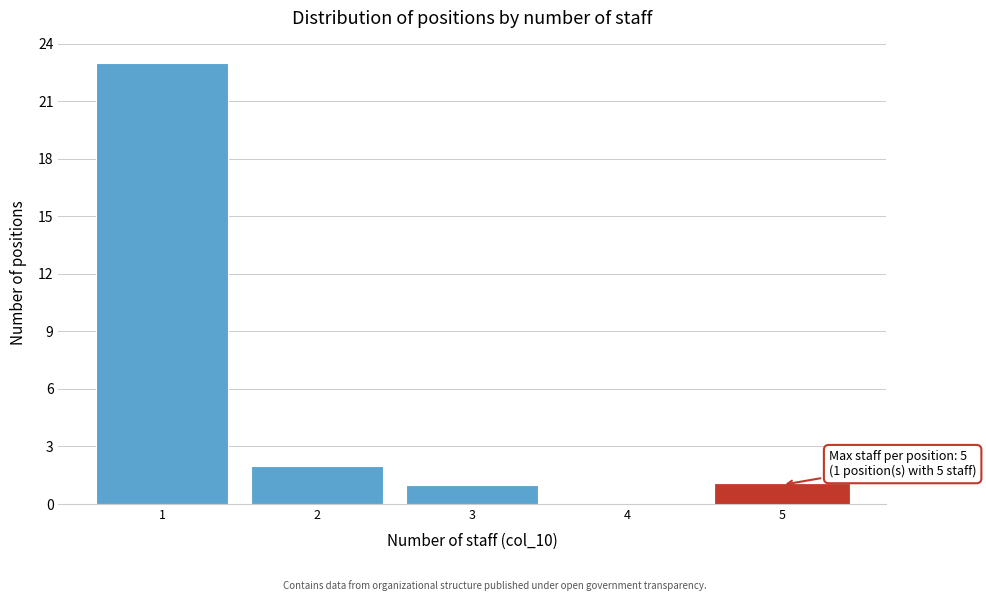

Reading left to right, transcribe all the data shown in this chart.

1=23	2=2	3=1	4=0	5=1